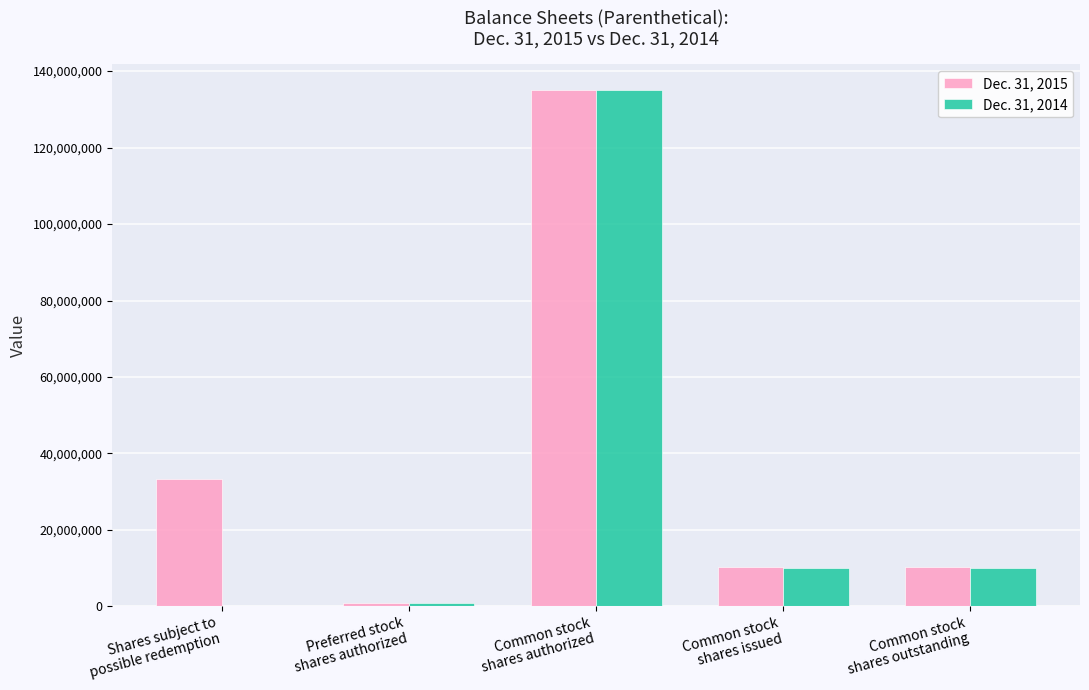

Reading left to right, extract all data points from this chart.

Dec. 31, 2015: Shares subject to
possible redemption=33364647	Preferred stock
shares authorized=1000000	Common stock
shares authorized=135000000	Common stock
shares issued=10385353	Common stock
shares outstanding=10385353
Dec. 31, 2014: Shares subject to
possible redemption=0	Preferred stock
shares authorized=1000000	Common stock
shares authorized=135000000	Common stock
shares issued=10062500	Common stock
shares outstanding=10062500